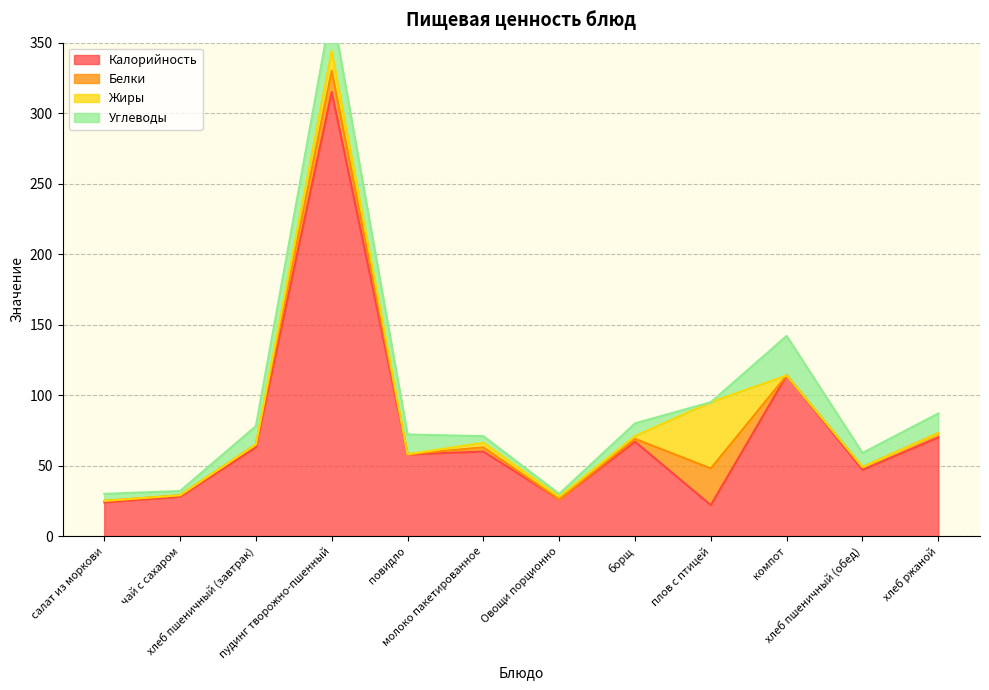

True or false: Калорийность and Углеводы cross at least once.

False